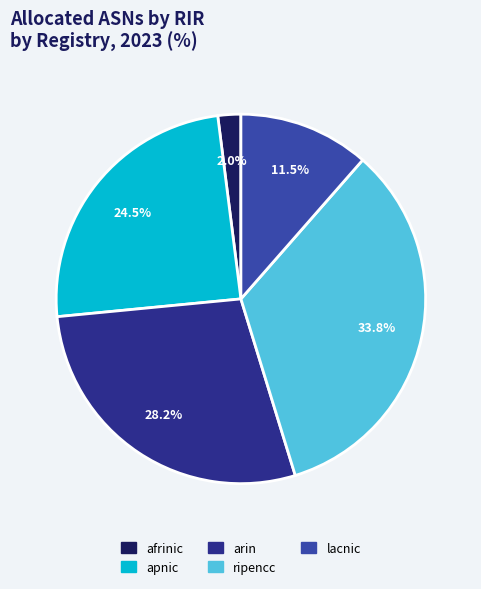

Which category has the biggest portion of the pie?

ripencc